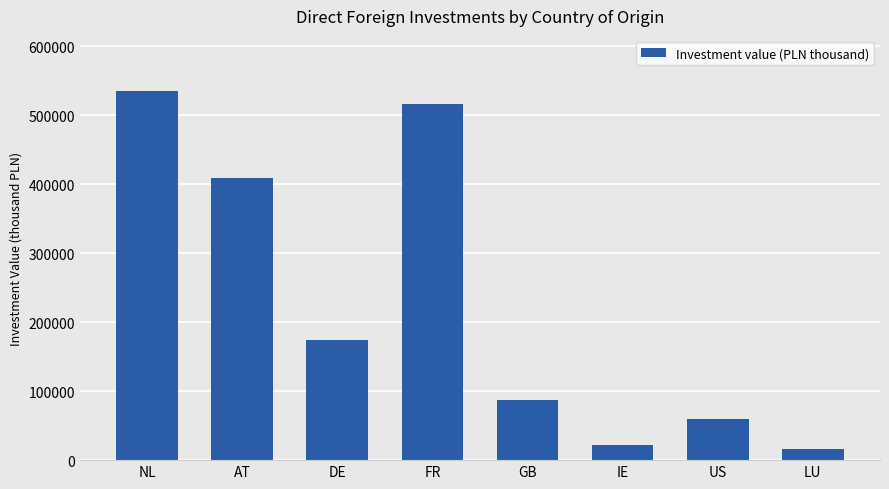

List the labels in order of value, smallest first.

LU, IE, US, GB, DE, AT, FR, NL